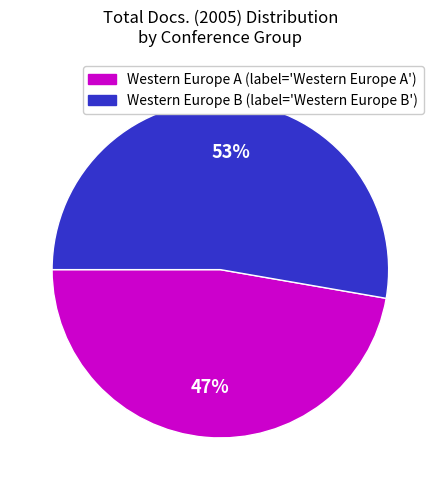

To the nearest percent, what is the average slice percentage?

50%